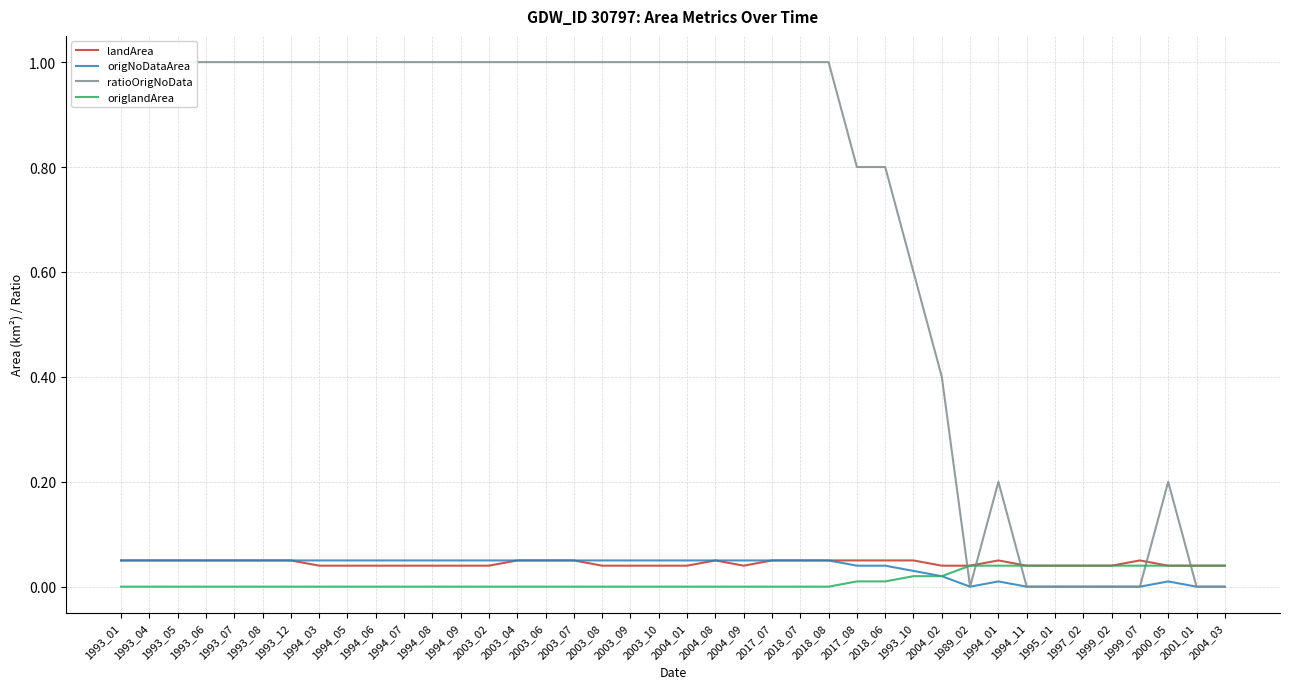

Which series has the widest spread of values?

ratioOrigNoData